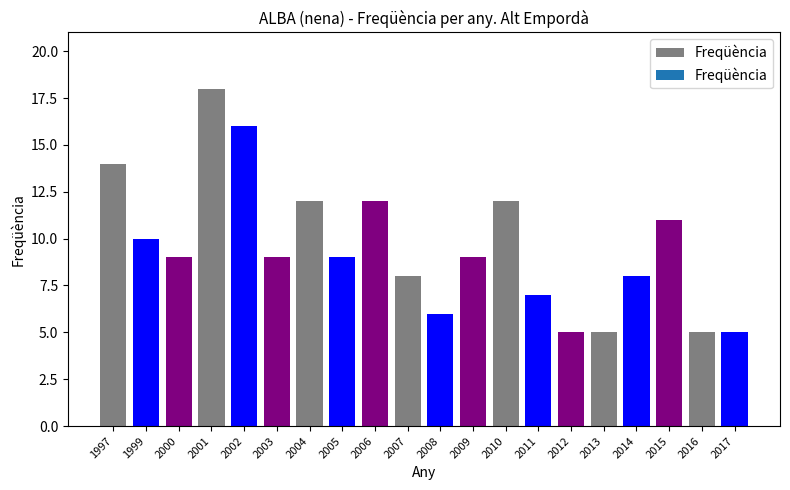

What value does the data have at 2001?

18